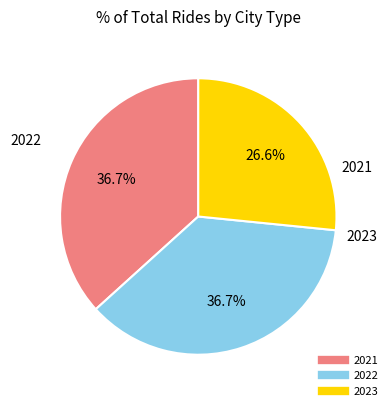

How many slices are in this pie chart?

3